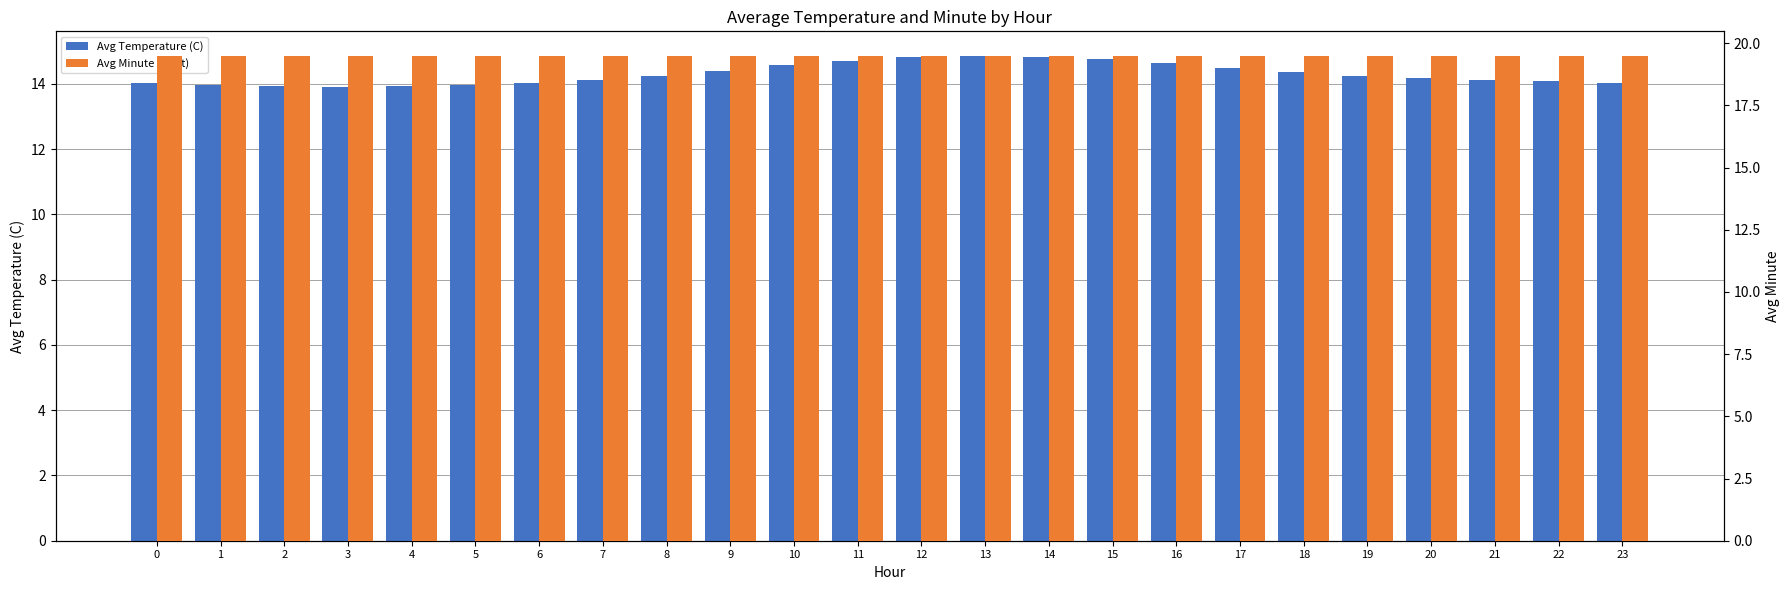

Reading left to right, transcribe all the data shown in this chart.

Avg Temperature (C): 0=14.0	1=14.0	2=13.9	3=13.9	4=13.9	5=14.0	6=14.0	7=14.1	8=14.2	9=14.4	10=14.6	11=14.7	12=14.8	13=14.9	14=14.8	15=14.8	16=14.6	17=14.5	18=14.4	19=14.2	20=14.2	21=14.1	22=14.1	23=14.0
Avg Minute (right): 0=19.5	1=19.5	2=19.5	3=19.5	4=19.5	5=19.5	6=19.5	7=19.5	8=19.5	9=19.5	10=19.5	11=19.5	12=19.5	13=19.5	14=19.5	15=19.5	16=19.5	17=19.5	18=19.5	19=19.5	20=19.5	21=19.5	22=19.5	23=19.5